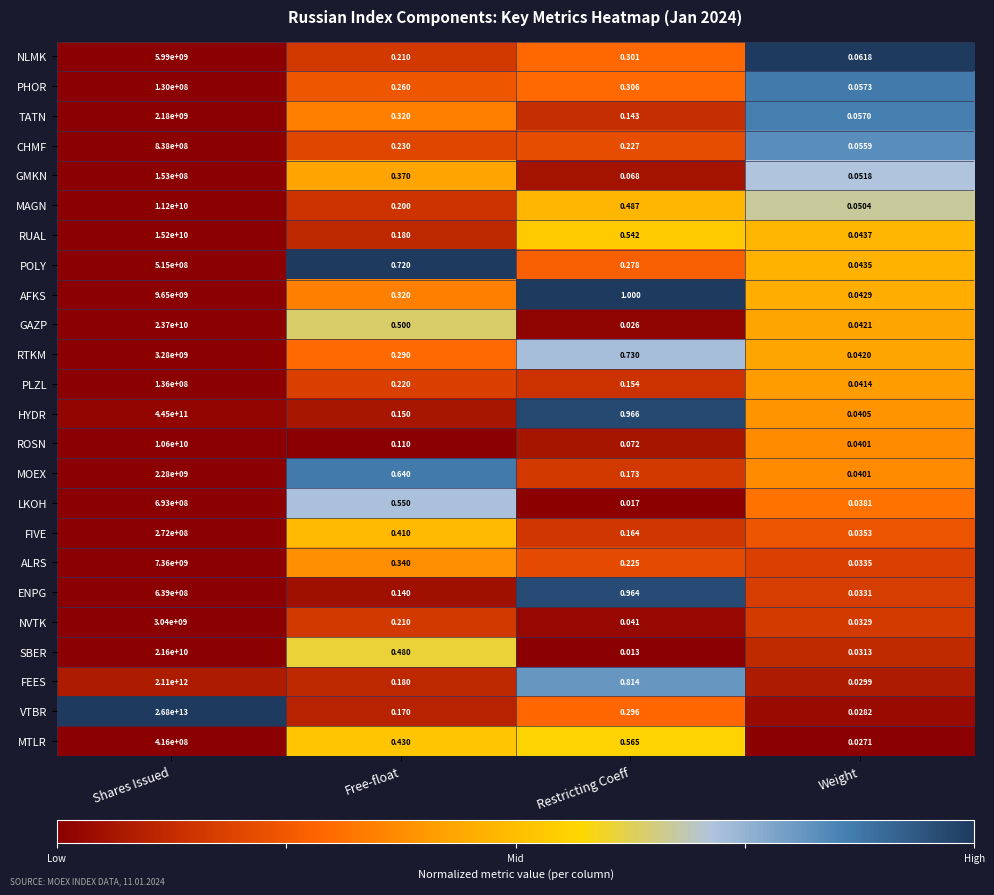

At Shares Issued, list the series in order from largest to smallest.

VTBR, FEES, HYDR, GAZP, SBER, RUAL, MAGN, ROSN, AFKS, ALRS, NLMK, RTKM, NVTK, MOEX, TATN, CHMF, LKOH, ENPG, POLY, MTLR, FIVE, GMKN, PLZL, PHOR